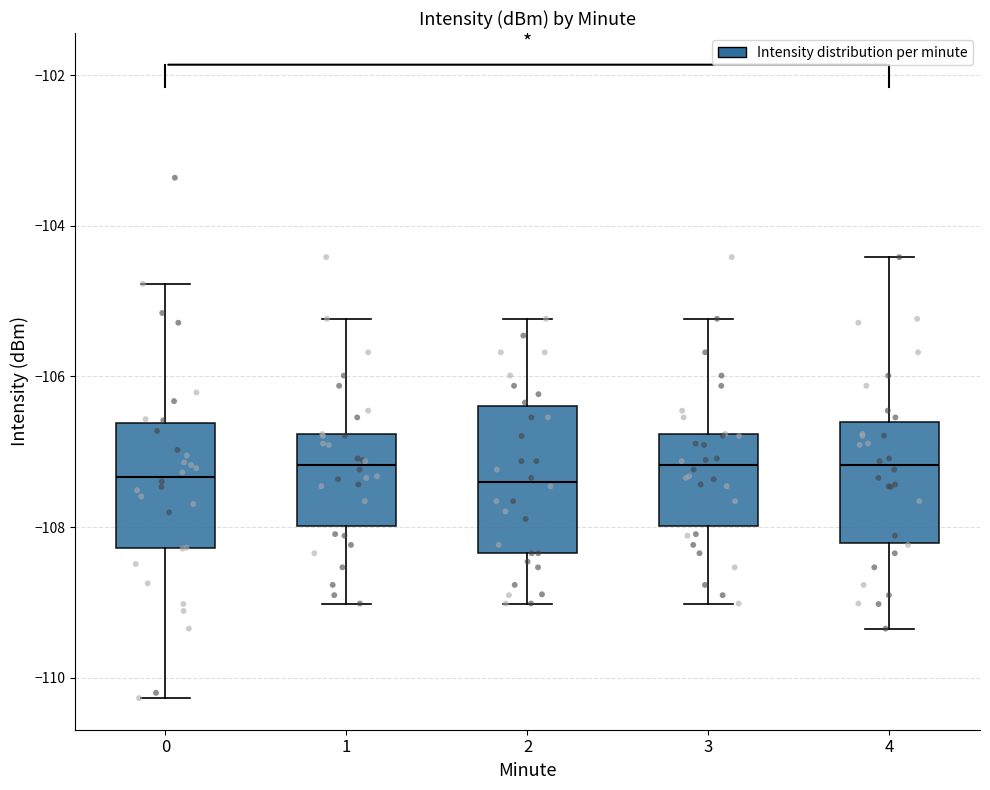

Which box is the tallest, from its lower edge to its upper edge?

2